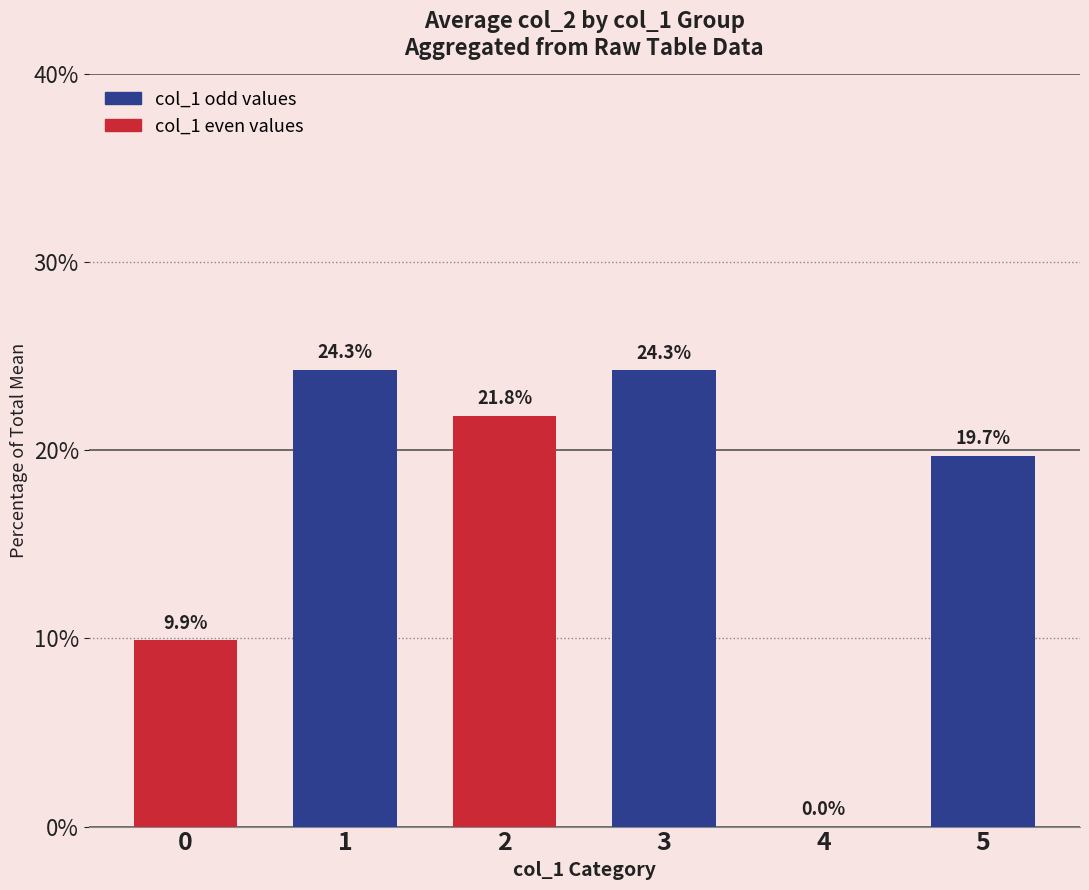

Reading left to right, list all the values displayed in this chart.

9.9	24.3	21.8	24.3	0.0	19.7